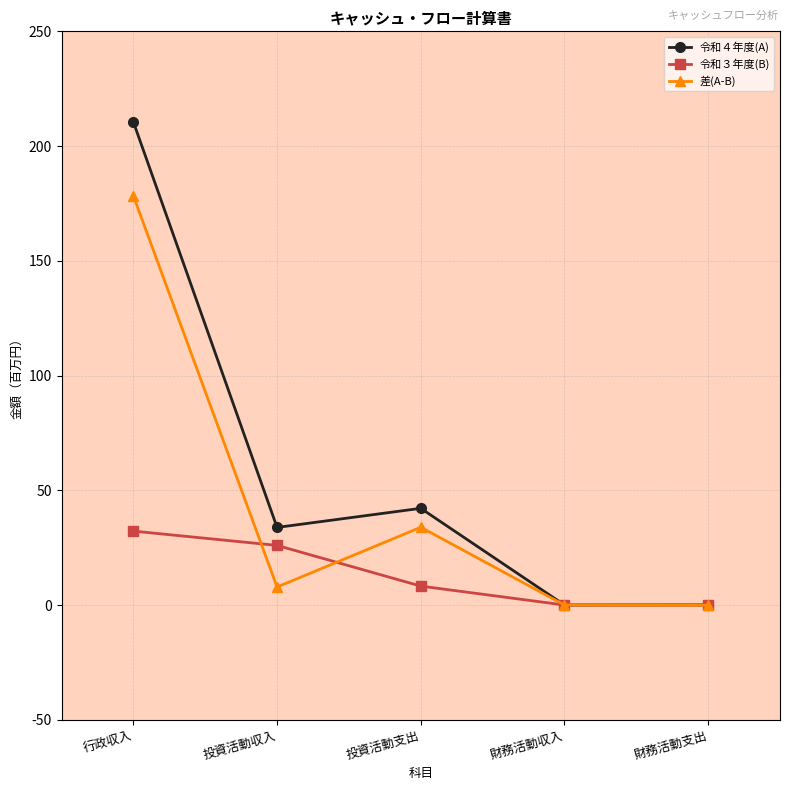

Is the value of 令和３年度(B) at 財務活動収入 greater than the value of 令和４年度(A) at 行政収入?

No